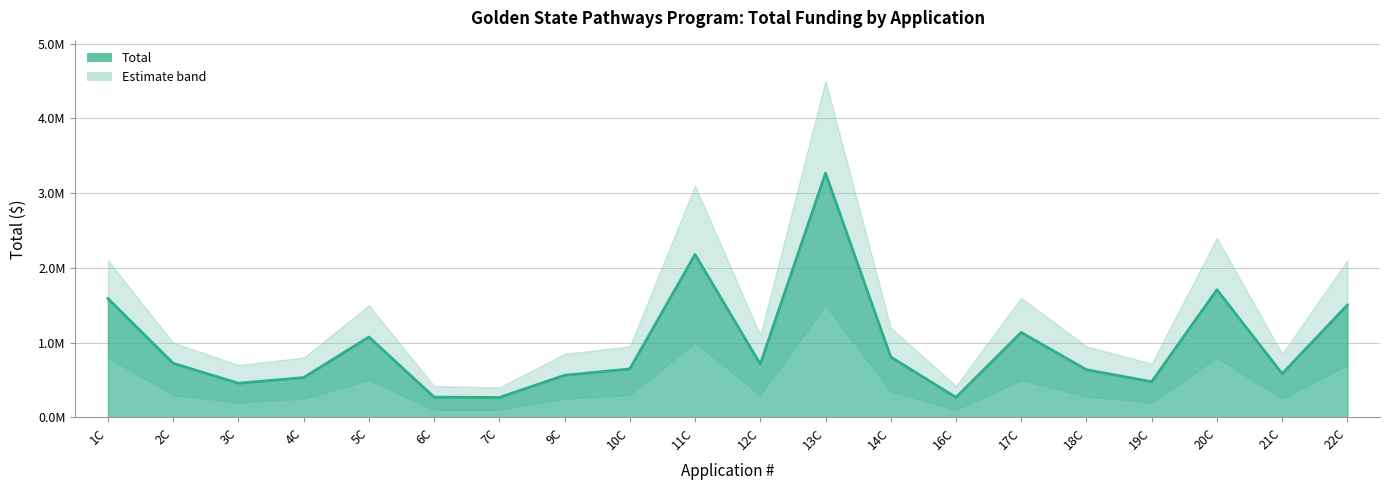

Reading left to right, transcribe all the data shown in this chart.

1C=1589801	2C=724062	3C=457582	4C=533020	5C=1075778	6C=271537	7C=266815	9C=564238	10C=648745	11C=2179289	12C=713297	13C=3266722	14C=808162	16C=268246	17C=1136775	18C=637834	19C=477540	20C=1708555	21C=584748	22C=1503971